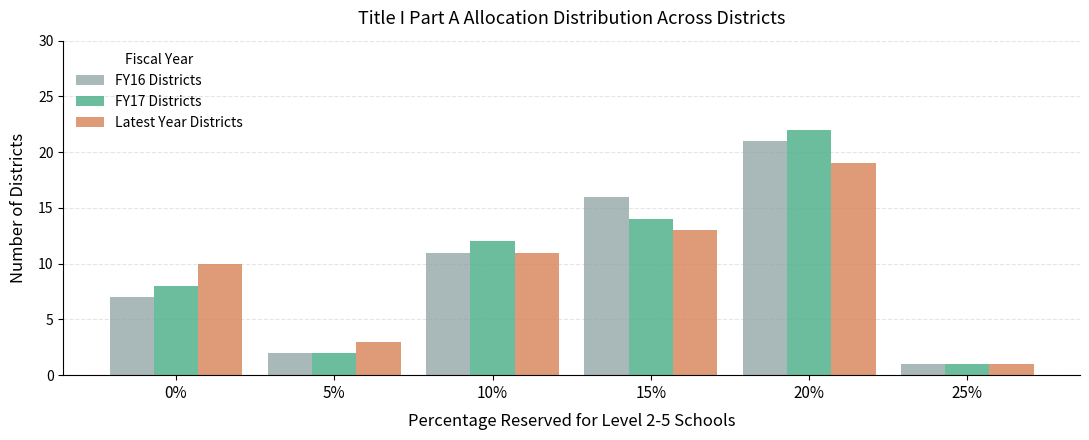

Which series has the largest range (max minus min)?

FY17 Districts